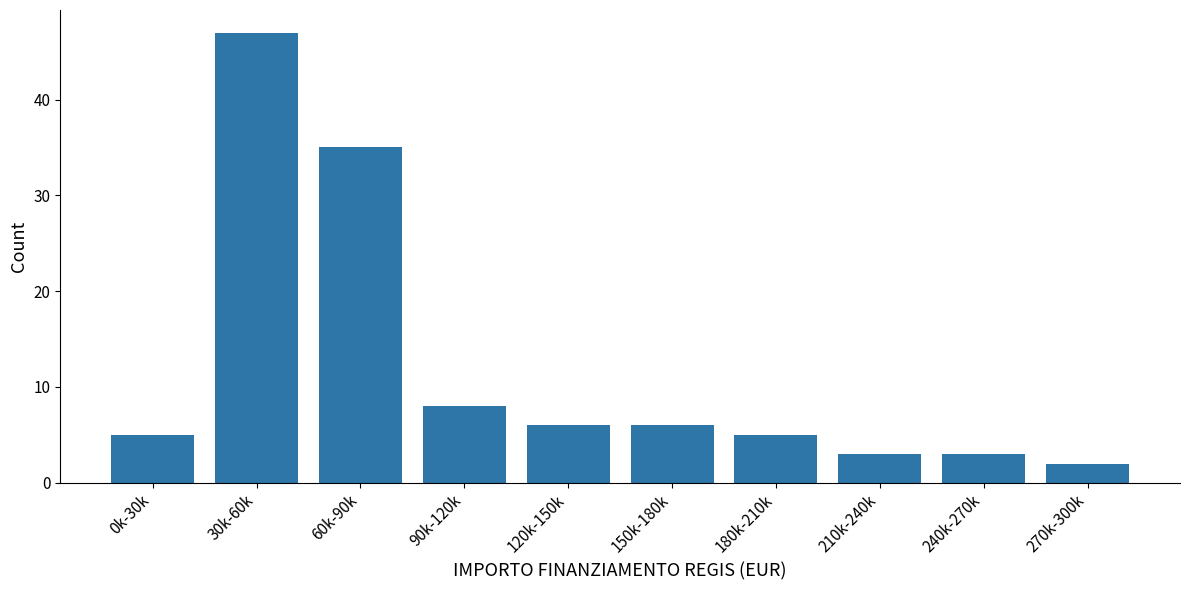

Reading right to left, list all the values displayed in this chart.

270k-300k=2	240k-270k=3	210k-240k=3	180k-210k=5	150k-180k=6	120k-150k=6	90k-120k=8	60k-90k=35	30k-60k=47	0k-30k=5